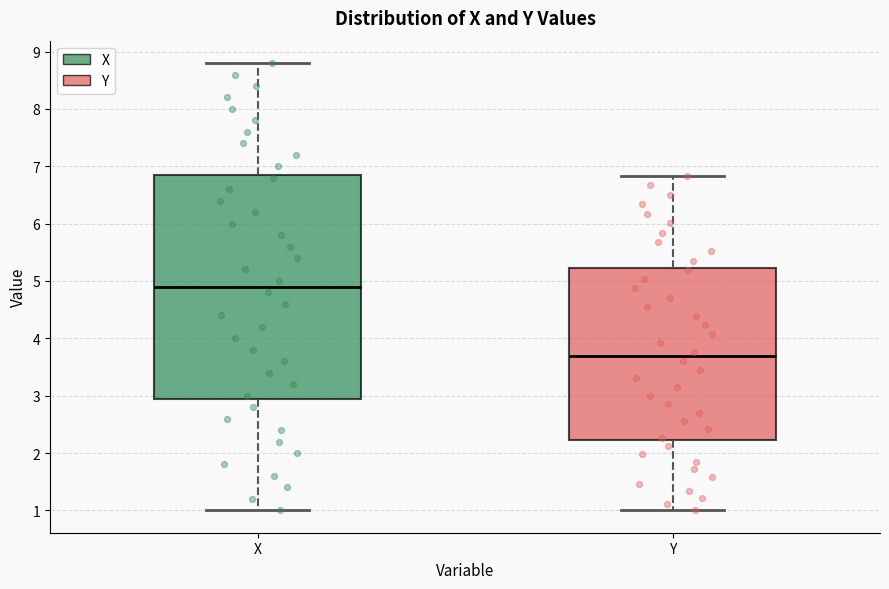

Reading left to right, read every box against the y-axis: the position of its median line, the range the box covers, and the ends of its whiskers. The values are not printed on the chart, so give them approximately, as read against the axis.

X: median 4.9, box 3.0 to 6.9, whiskers 1.0 to 8.8
Y: median 3.7, box 2.2 to 5.2, whiskers 1.0 to 6.8